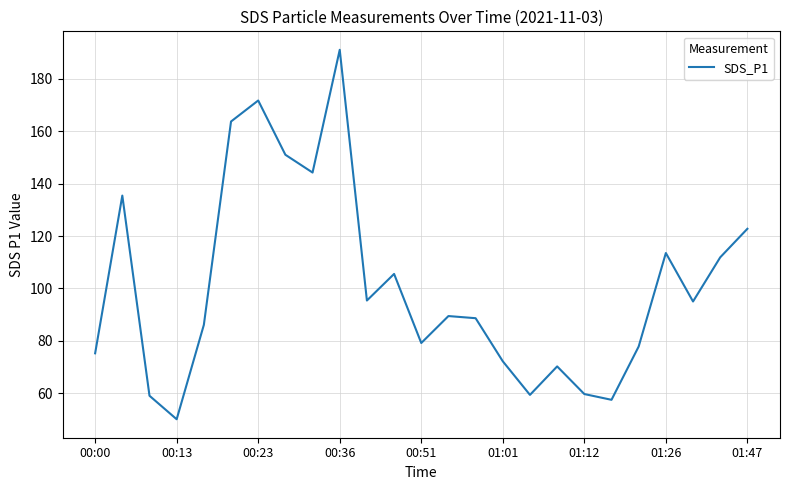

What is the difference between the maximum and minimum values?

141.0